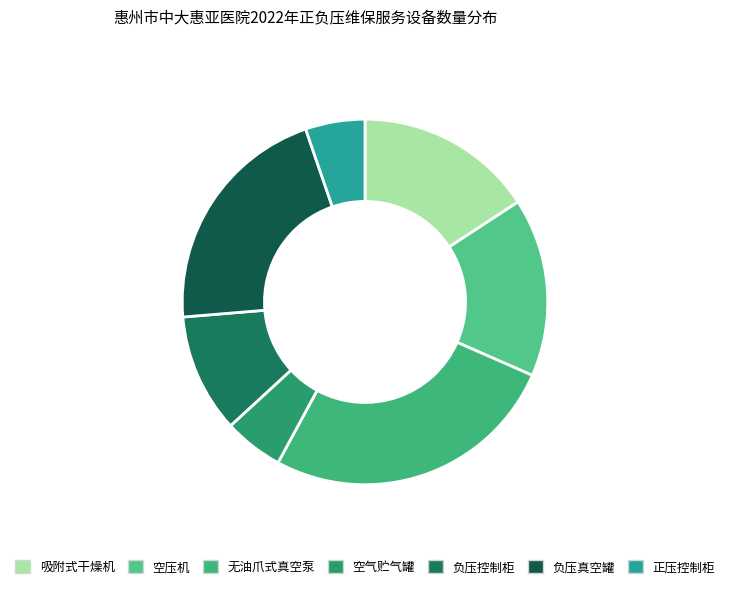

Rank the categories by value from lowest to highest.

空气贮气罐, 正压控制柜, 负压控制柜, 吸附式干燥机, 空压机, 负压真空罐, 无油爪式真空泵